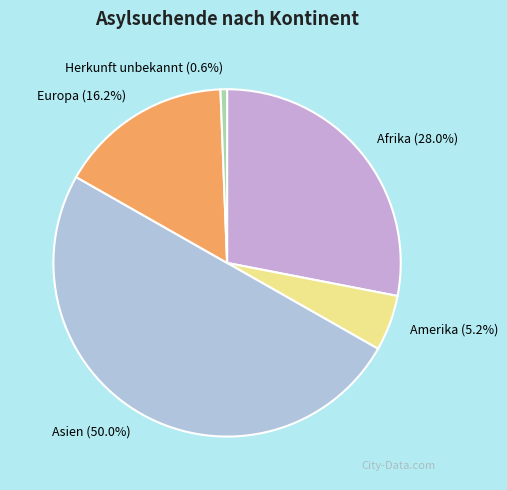

Is it true that Amerika is 12% of the pie?

False